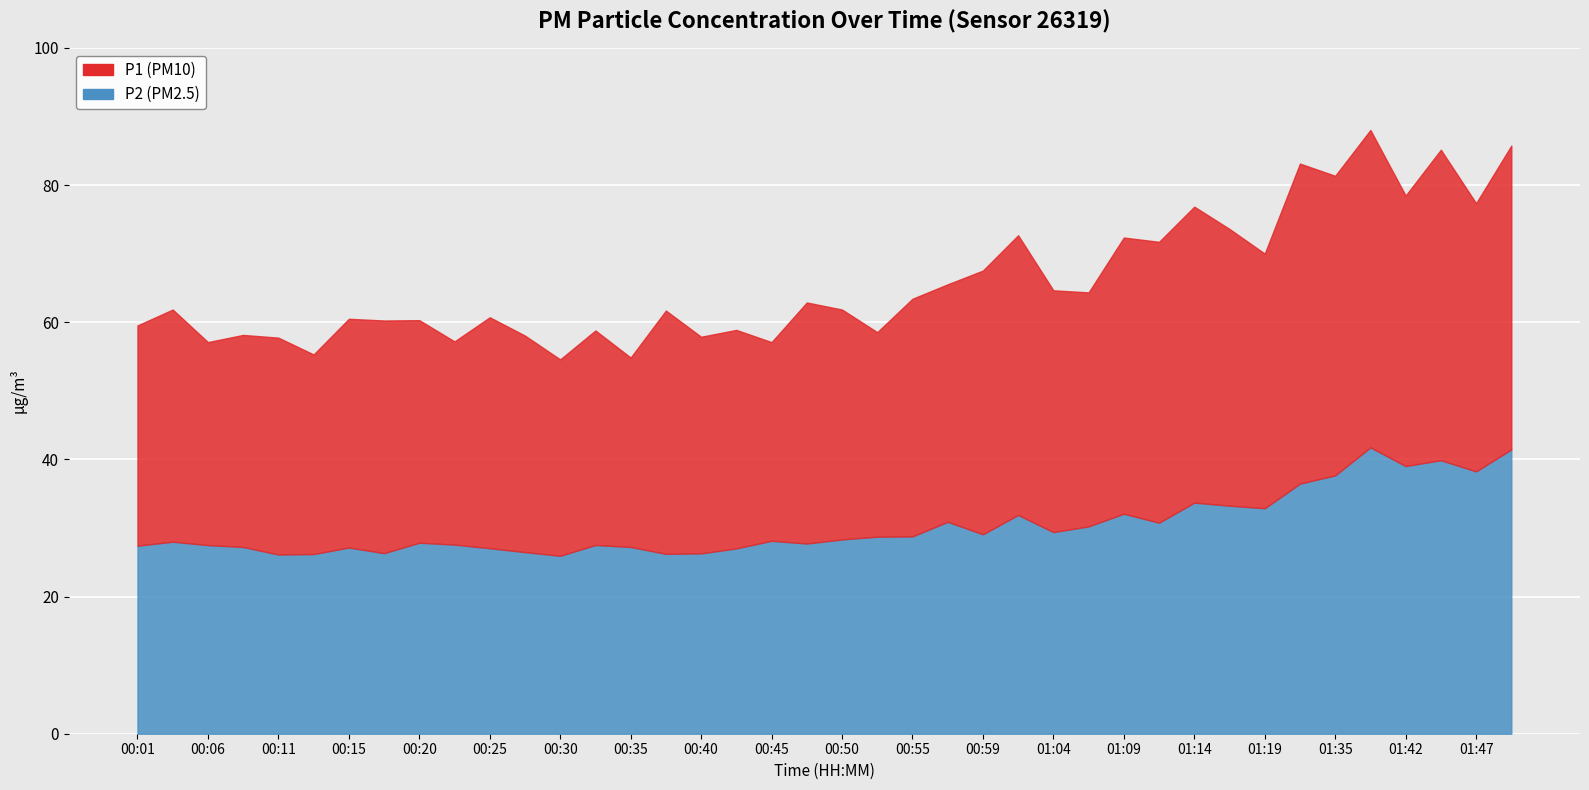

At which category is the sum across all series the highest?

01:40